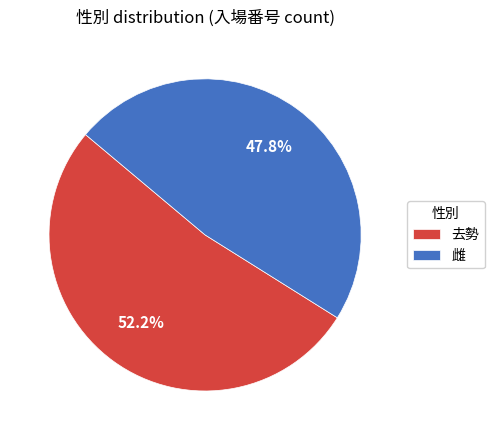

True or false: 雌 accounts for 48% of the total.

True